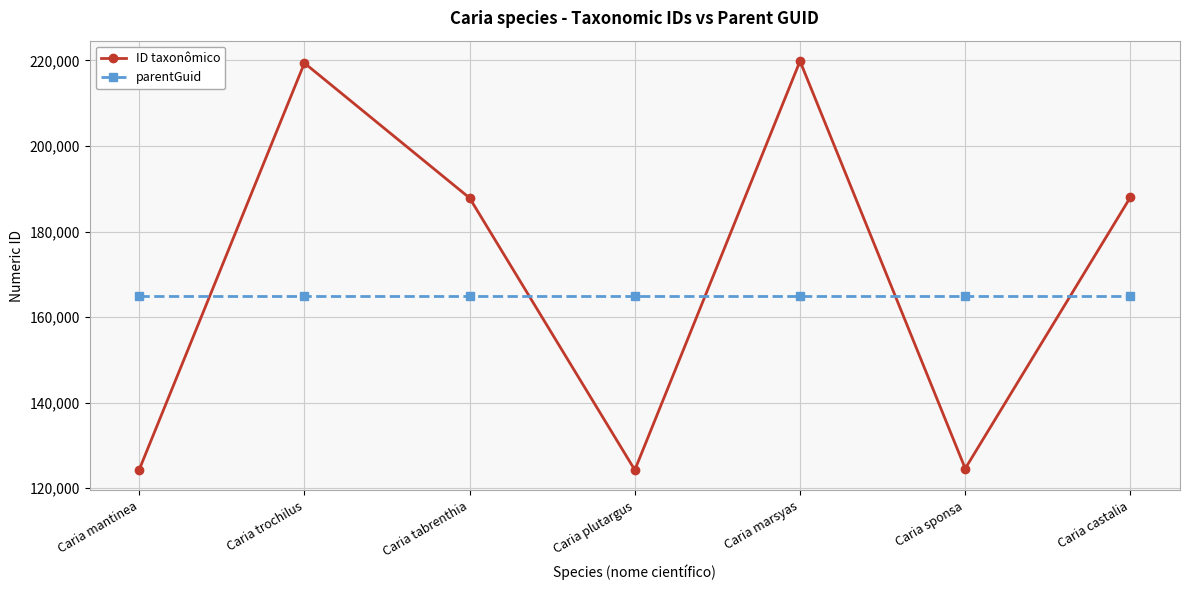

The value of ID taxonômico at Caria mantinea is 186267. True or false?

False